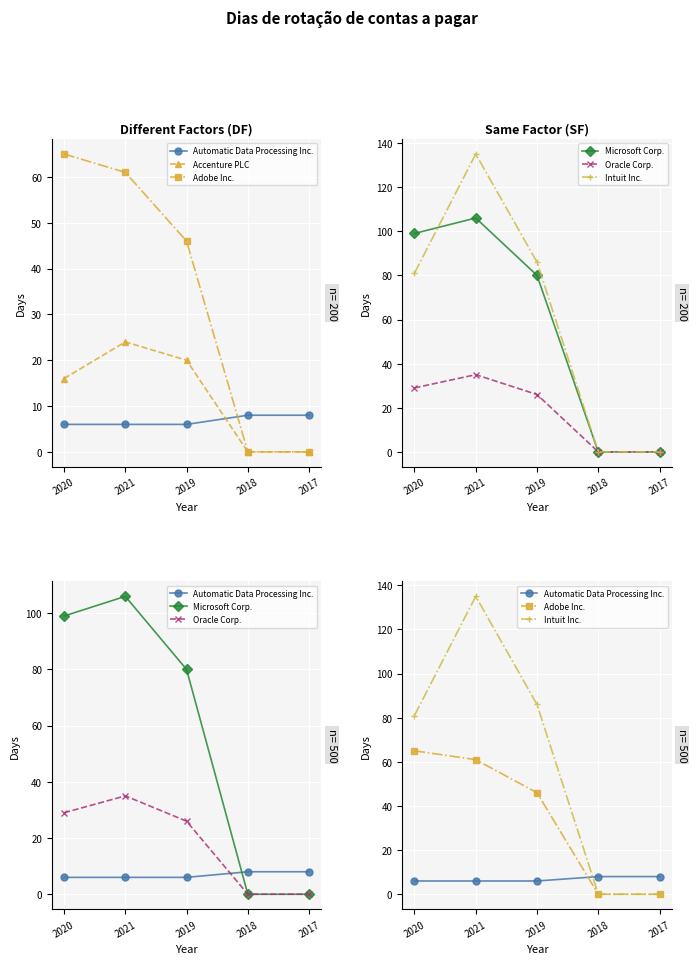

How many positive values does the Accenture PLC series have?

3